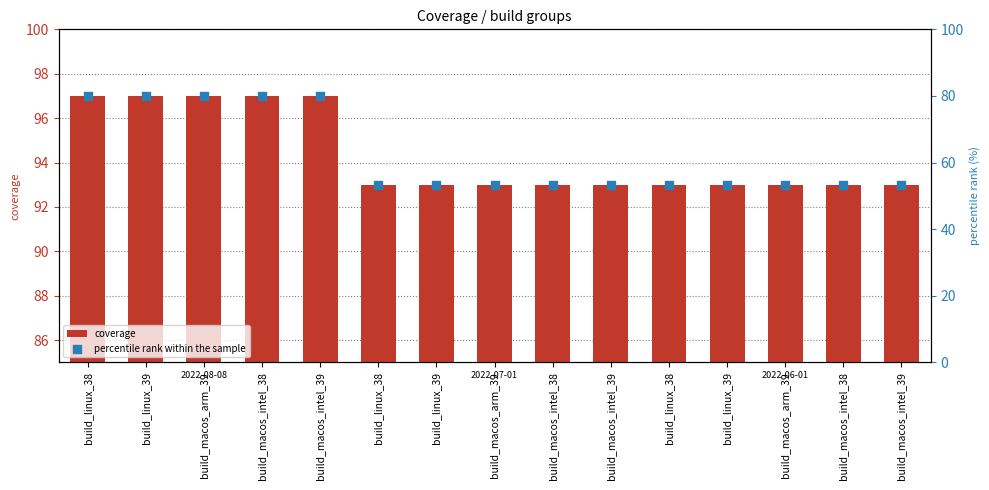

Is the value of percentile rank within the sample at build_linux_39 greater than the value of coverage at build_linux_38?

No